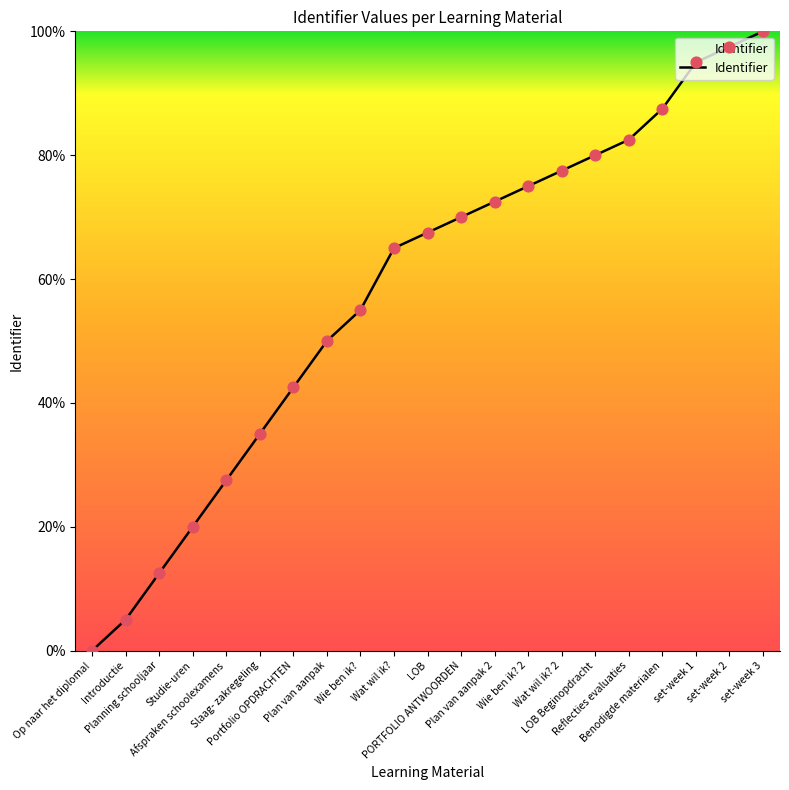

Which has a higher value, Benodigde materialen or Wat wil ik? 2?

Benodigde materialen